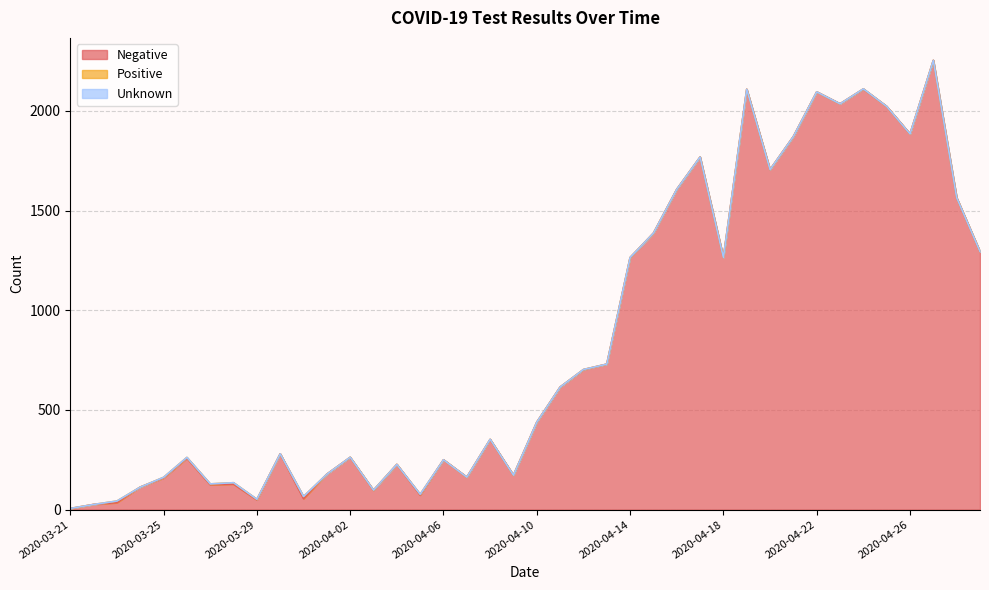

Reading left to right, extract all data points from this chart.

Negative: 2020-03-21=5	2020-03-22=26	2020-03-23=35	2020-03-24=113	2020-03-25=159	2020-03-26=258	2020-03-27=125	2020-03-28=128	2020-03-29=49	2020-03-30=280	2020-03-31=55	2020-04-01=178	2020-04-02=262	2020-04-03=97	2020-04-04=227	2020-04-05=73	2020-04-06=250	2020-04-07=163	2020-04-08=352	2020-04-09=173	2020-04-10=439	2020-04-11=615	2020-04-12=702	2020-04-13=730	2020-04-14=1264	2020-04-15=1387	2020-04-16=1607	2020-04-17=1769	2020-04-18=1265	2020-04-19=2109	2020-04-20=1706	2020-04-21=1872	2020-04-22=2096	2020-04-23=2036	2020-04-24=2110	2020-04-25=2023	2020-04-26=1885	2020-04-27=2254	2020-04-28=1565	2020-04-29=1294
Positive: 2020-03-21=1	2020-03-22=0	2020-03-23=8	2020-03-24=0	2020-03-25=3	2020-03-26=4	2020-03-27=4	2020-03-28=7	2020-03-29=3	2020-03-30=0	2020-03-31=11	2020-04-01=0	2020-04-02=1	2020-04-03=1	2020-04-04=0	2020-04-05=4	2020-04-06=0	2020-04-07=0	2020-04-08=1	2020-04-09=0	2020-04-10=0	2020-04-11=0	2020-04-12=1	2020-04-13=0	2020-04-14=1	2020-04-15=0	2020-04-16=0	2020-04-17=0	2020-04-18=0	2020-04-19=0	2020-04-20=0	2020-04-21=0	2020-04-22=0	2020-04-23=0	2020-04-24=1	2020-04-25=0	2020-04-26=0	2020-04-27=0	2020-04-28=0	2020-04-29=1
Unknown: 2020-03-21=0	2020-03-22=0	2020-03-23=0	2020-03-24=0	2020-03-25=0	2020-03-26=0	2020-03-27=0	2020-03-28=0	2020-03-29=0	2020-03-30=0	2020-03-31=0	2020-04-01=0	2020-04-02=0	2020-04-03=0	2020-04-04=0	2020-04-05=0	2020-04-06=0	2020-04-07=0	2020-04-08=0	2020-04-09=0	2020-04-10=0	2020-04-11=0	2020-04-12=0	2020-04-13=0	2020-04-14=0	2020-04-15=0	2020-04-16=0	2020-04-17=0	2020-04-18=0	2020-04-19=0	2020-04-20=0	2020-04-21=0	2020-04-22=0	2020-04-23=0	2020-04-24=0	2020-04-25=0	2020-04-26=0	2020-04-27=0	2020-04-28=0	2020-04-29=0